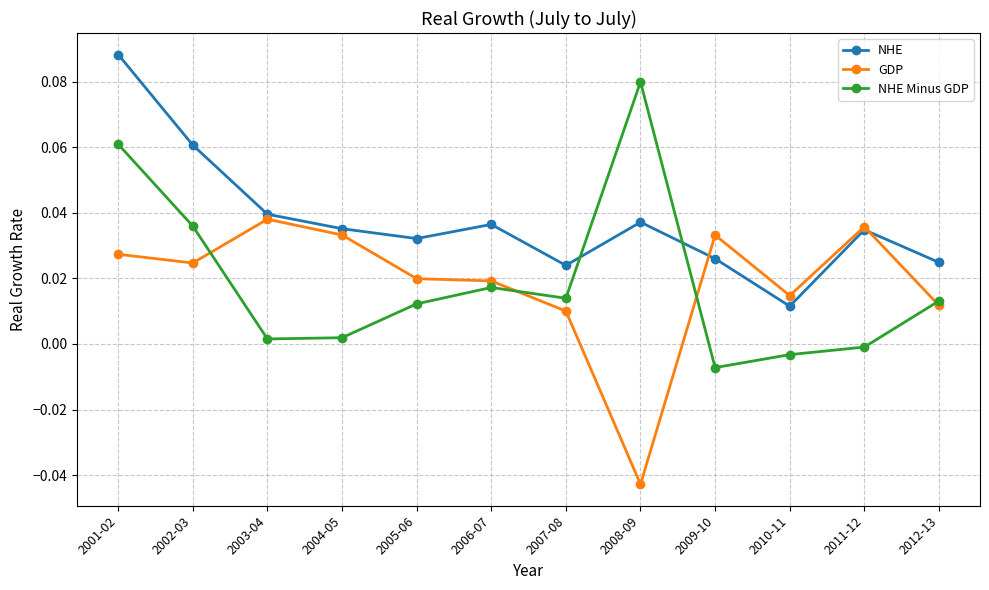

List the series in order of their peak value, highest first.

NHE, NHE Minus GDP, GDP